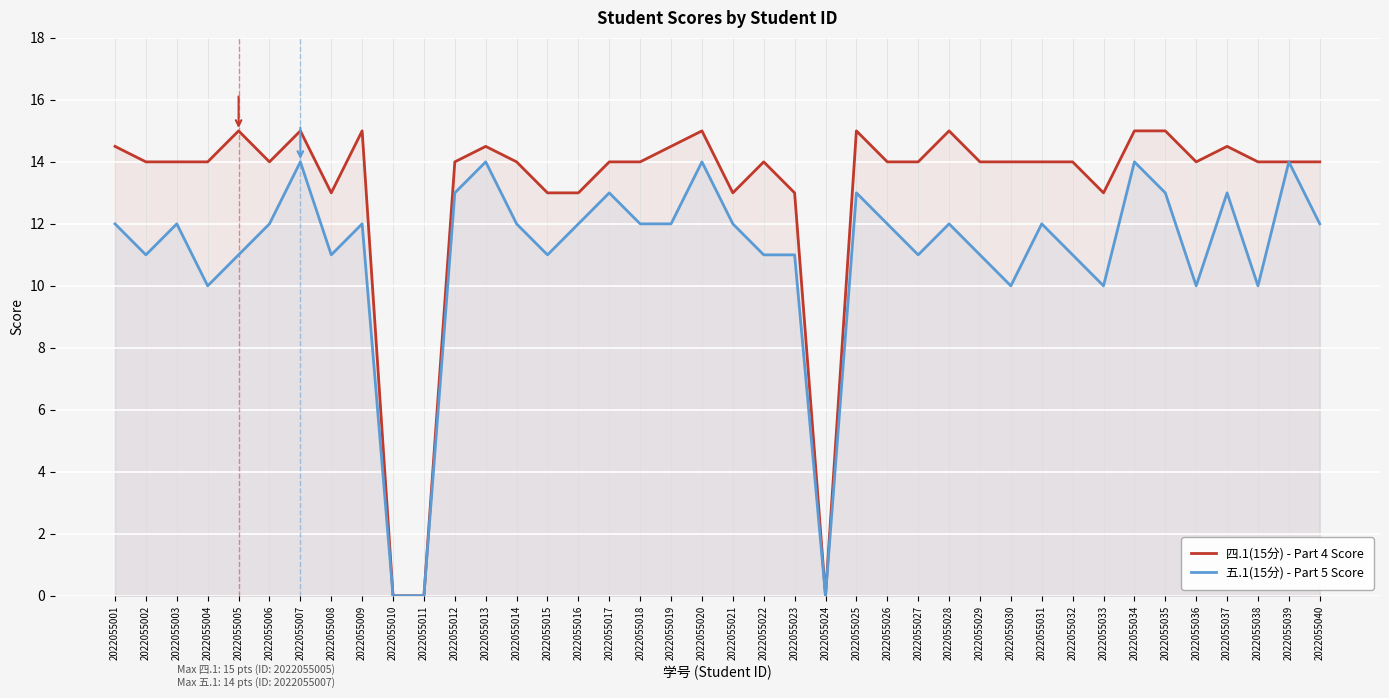

How many interior local valleys does the 四.1(15分) - Part 4 Score series have?

6